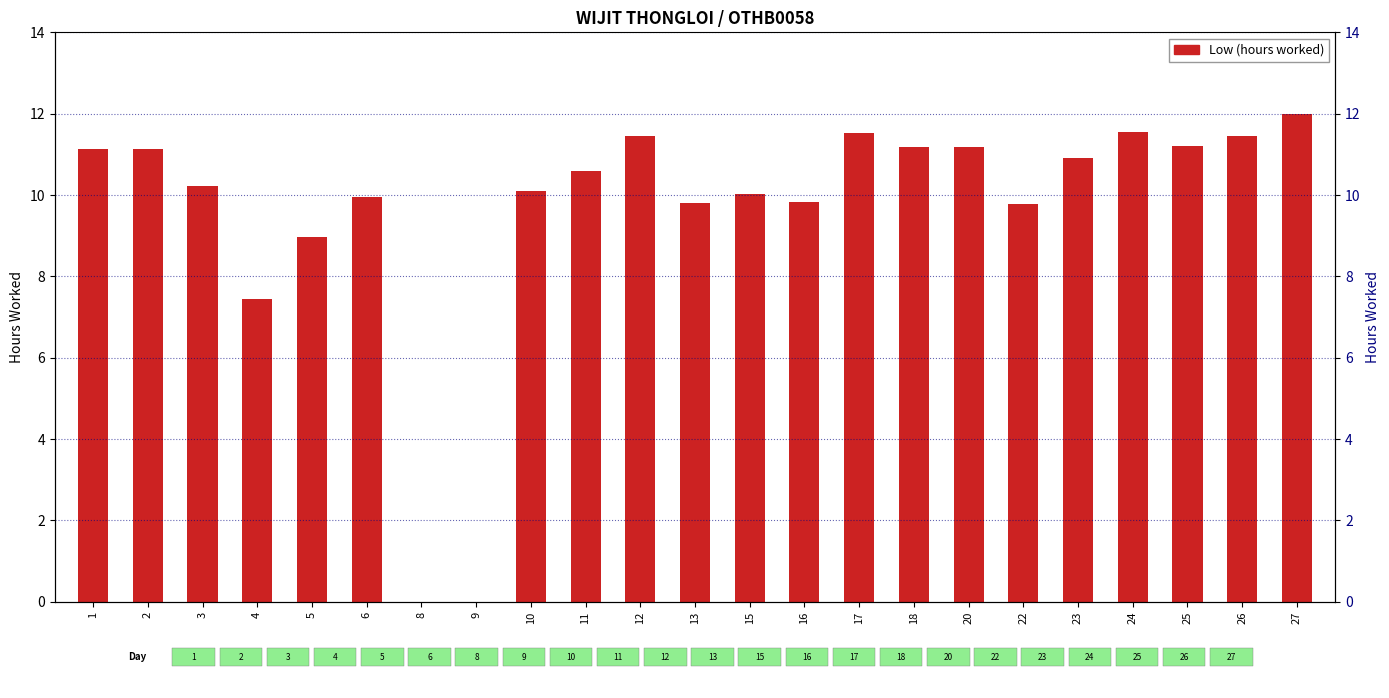

List the labels in order of value, smallest first.

8, 9, 4, 5, 22, 13, 16, 6, 15, 10, 3, 11, 23, 1, 2, 20, 18, 25, 12, 26, 17, 24, 27